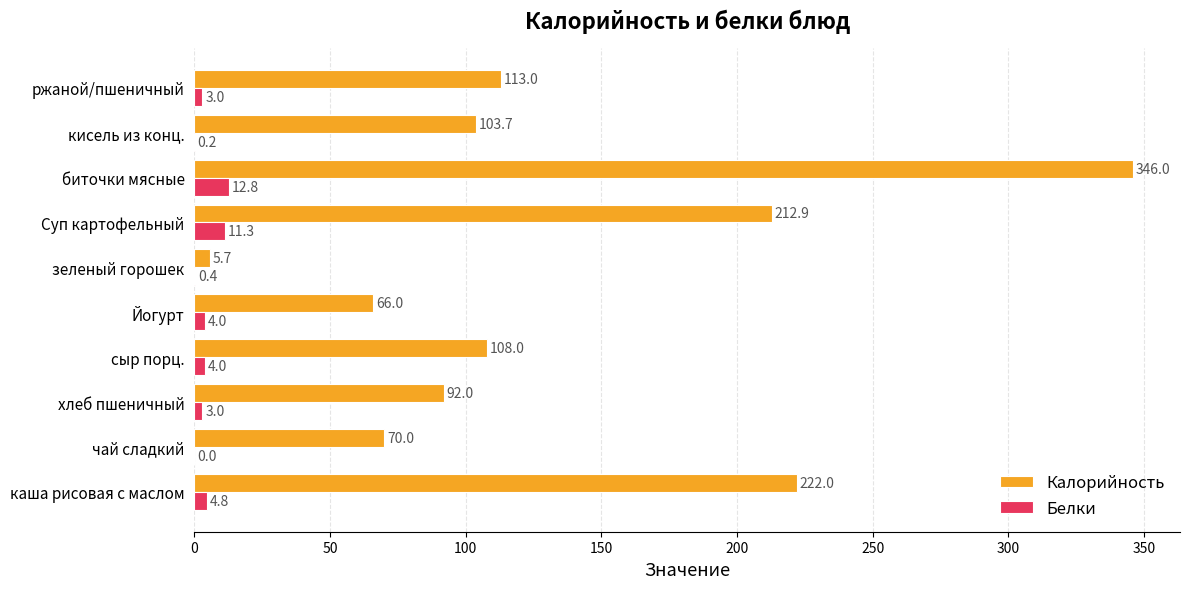

What is the sum of the Калорийность values at ржаной/пшеничный and кисель из конц.?

216.7